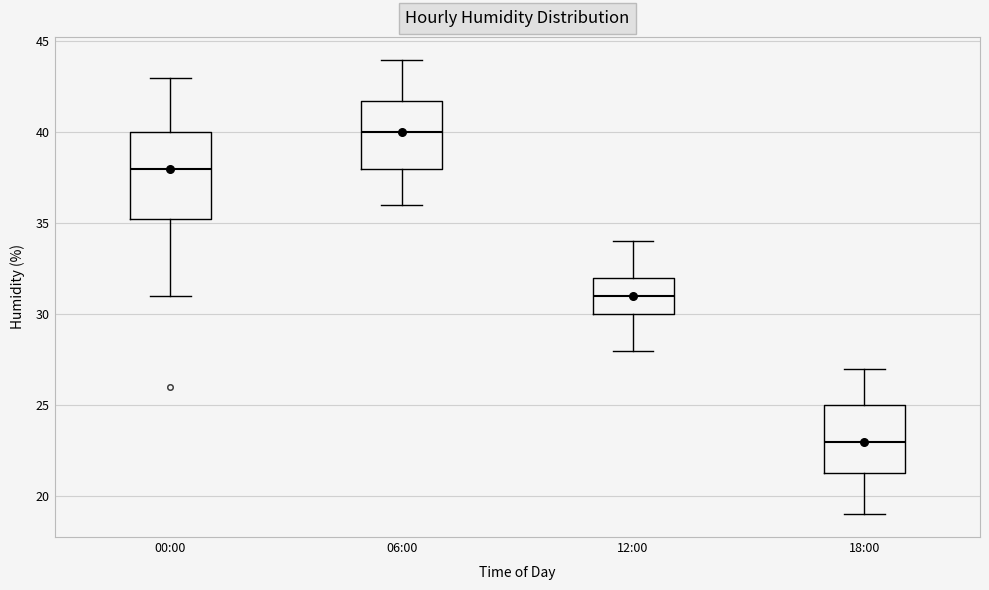

Reading left to right, transcribe this box plot: for each box, give where its median line is, the range the box spans, and where its two whiskers end, as read against the y-axis. The values are not printed on the chart, so give them approximately, as read against the axis.

00:00: median 38.0, box 35.5 to 40.0, whiskers 31.0 to 43.0
06:00: median 40.0, box 38.0 to 42.0, whiskers 36.0 to 44.0
12:00: median 31.0, box 30.0 to 32.0, whiskers 28.0 to 34.0
18:00: median 23.0, box 21.5 to 25.0, whiskers 19.0 to 27.0